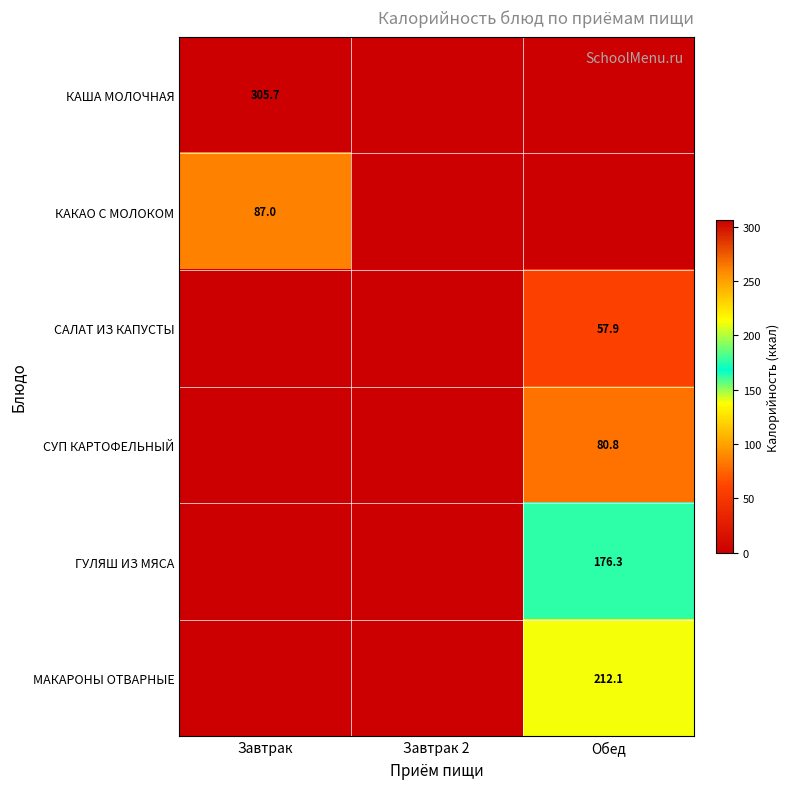

The КАКАО С МОЛОКОМ series shows 114.1 at Завтрак. True or false?

False